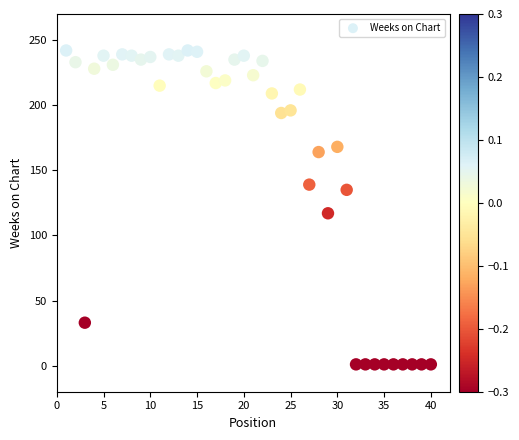

What is the range of Y values (max minus min)?

241